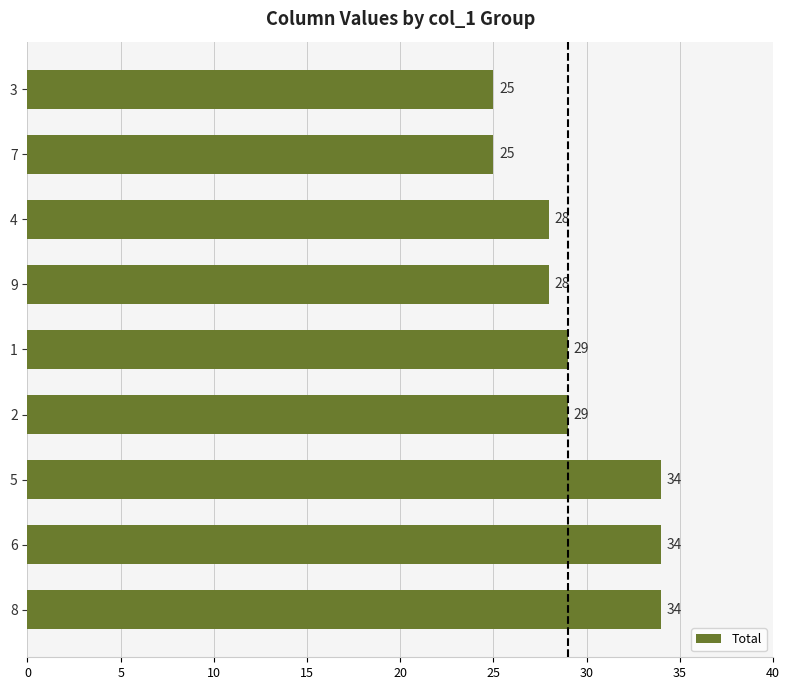

Count the values in the range 28 to 34.

7